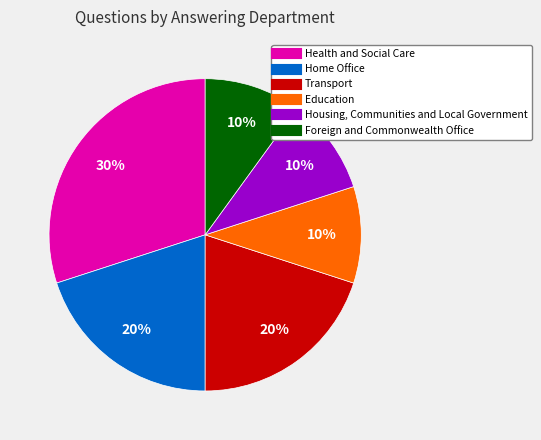

The Housing, Communities and Local Government slice represents 10% of the pie. True or false?

True